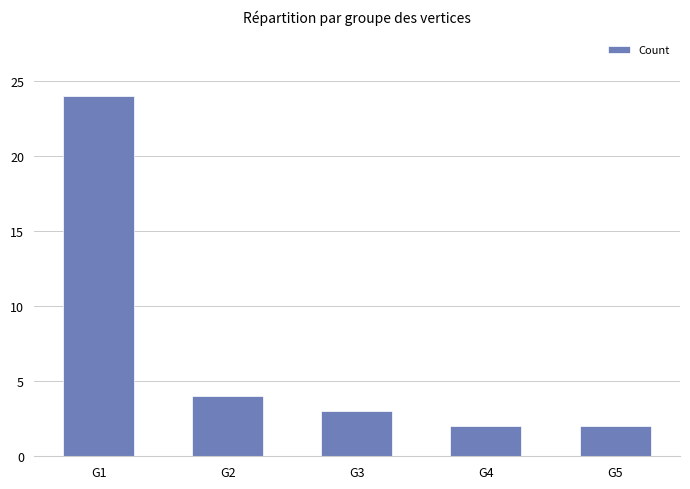

Where is the data nearest to the value 13?

G2